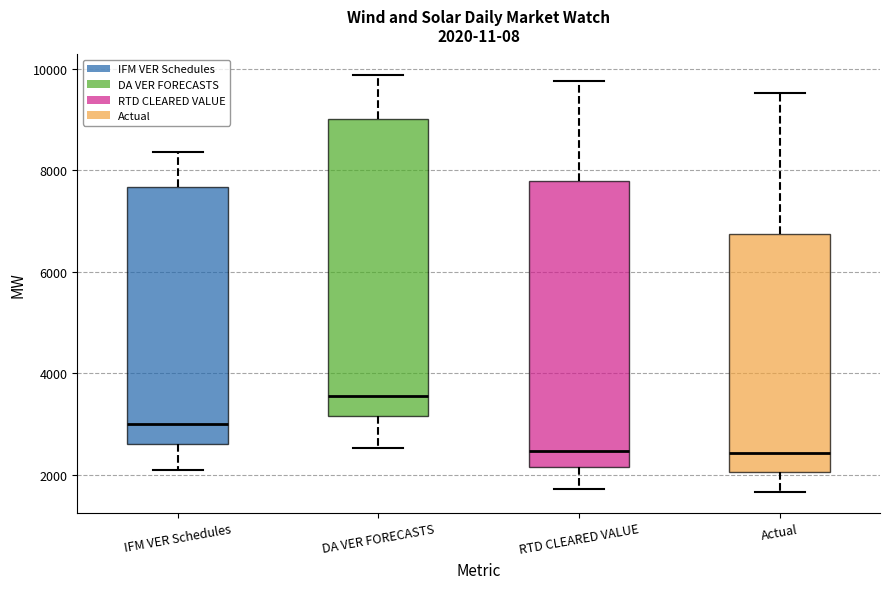

Which box has the highest median line?

DA VER FORECASTS